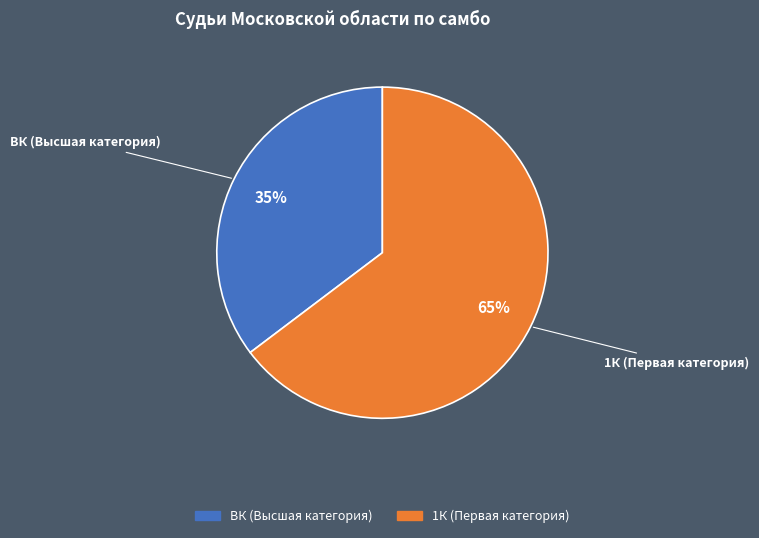

To the nearest percent, what percentage of the pie is ВК?

35%